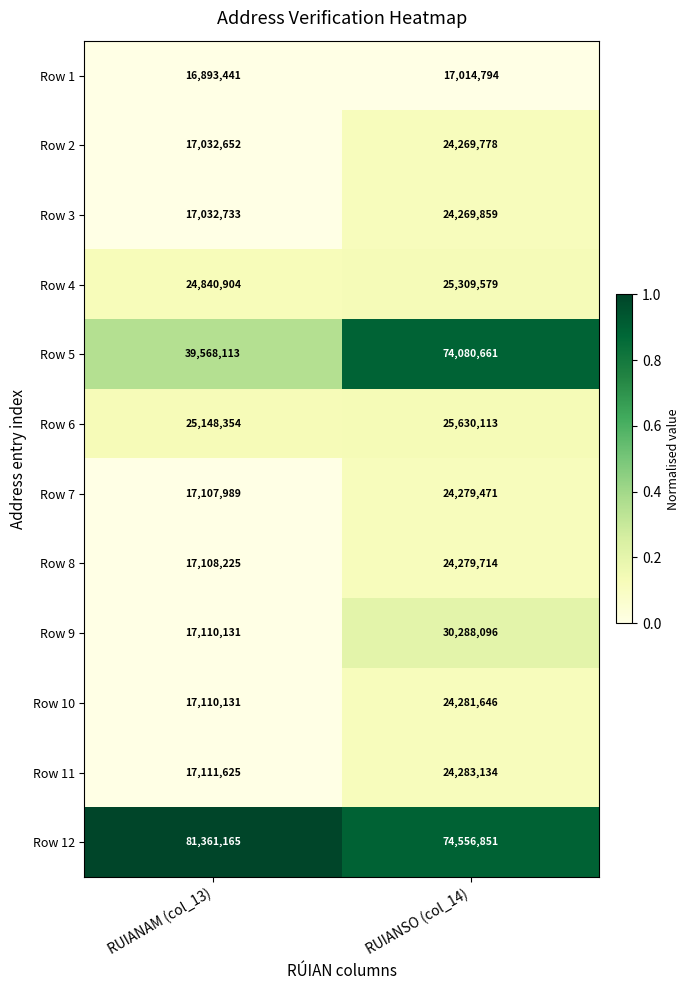

Reading left to right, list all the values displayed in this chart.

Row 1: RUIANAM (col_13)=16893441	RUIANSO (col_14)=17014794
Row 2: RUIANAM (col_13)=17032652	RUIANSO (col_14)=24269778
Row 3: RUIANAM (col_13)=17032733	RUIANSO (col_14)=24269859
Row 4: RUIANAM (col_13)=24840904	RUIANSO (col_14)=25309579
Row 5: RUIANAM (col_13)=39568113	RUIANSO (col_14)=74080661
Row 6: RUIANAM (col_13)=25148354	RUIANSO (col_14)=25630113
Row 7: RUIANAM (col_13)=17107989	RUIANSO (col_14)=24279471
Row 8: RUIANAM (col_13)=17108225	RUIANSO (col_14)=24279714
Row 9: RUIANAM (col_13)=17110131	RUIANSO (col_14)=30288096
Row 10: RUIANAM (col_13)=17110131	RUIANSO (col_14)=24281646
Row 11: RUIANAM (col_13)=17111625	RUIANSO (col_14)=24283134
Row 12: RUIANAM (col_13)=81361165	RUIANSO (col_14)=74556851